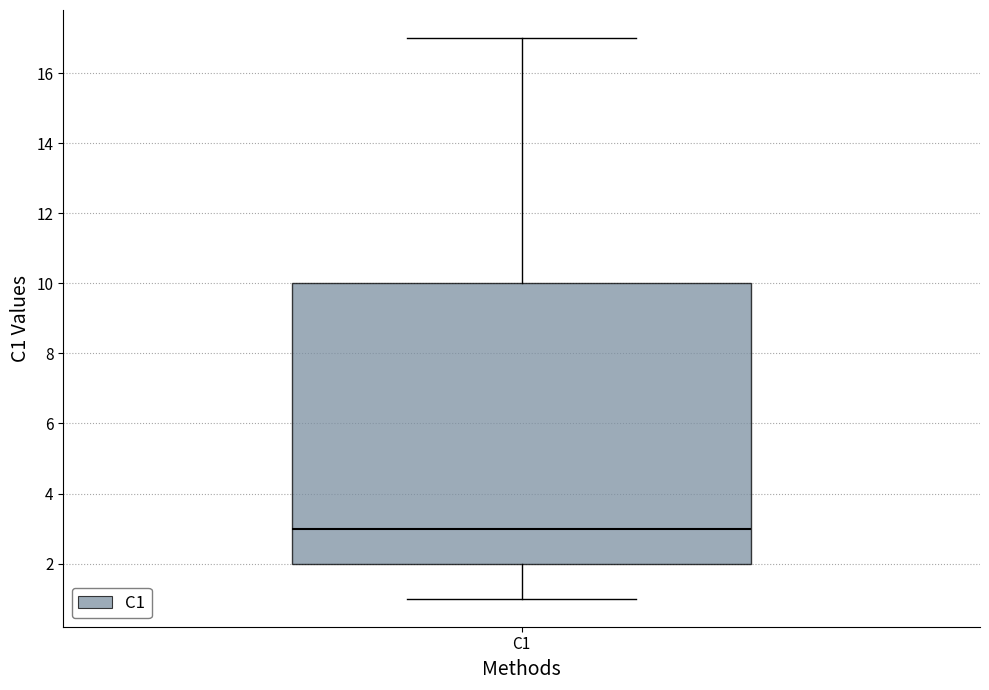

Transcribe this box plot: give where the median line is, the range the box spans, and where the two whiskers end, as read against the y-axis. The values are not printed on the chart, so give them approximately, as read against the axis.

median 3, box 2 to 10, whiskers 1 to 17